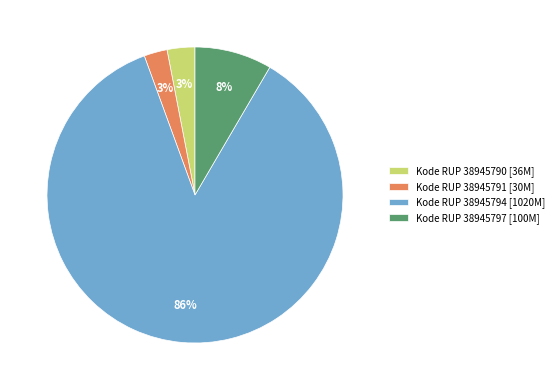

What is the largest slice in the pie chart?

Kode RUP 38945794 [1020M]